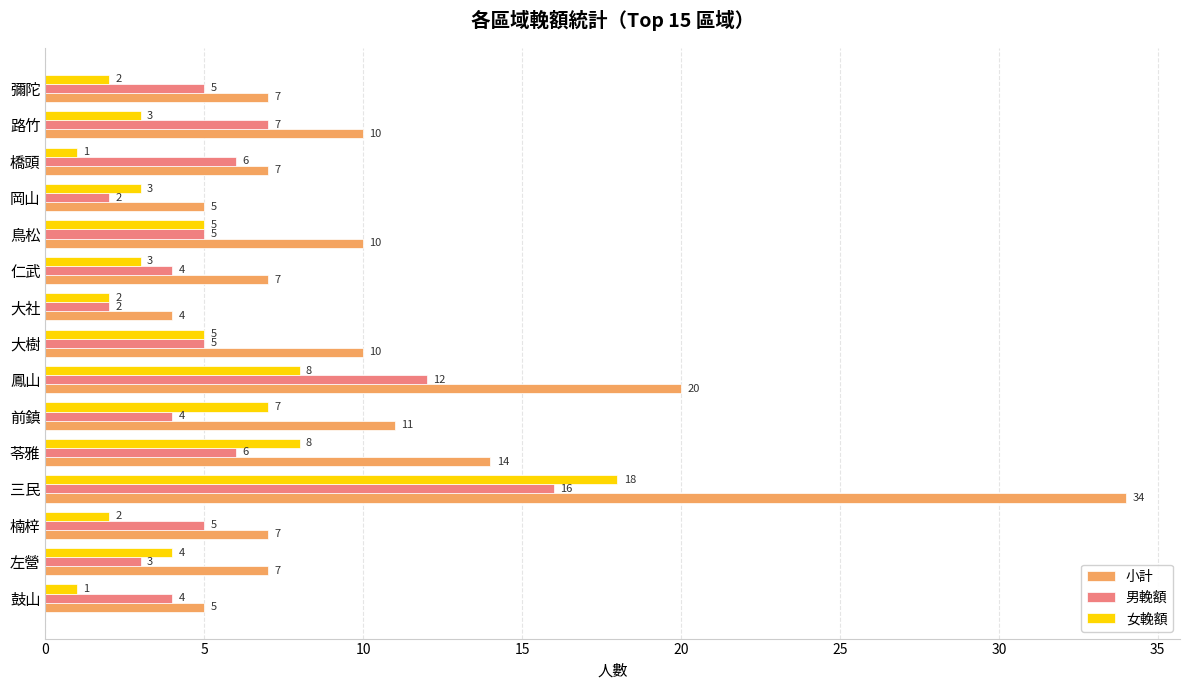

The value of 男輓額 at 楠梓 is 3. True or false?

False